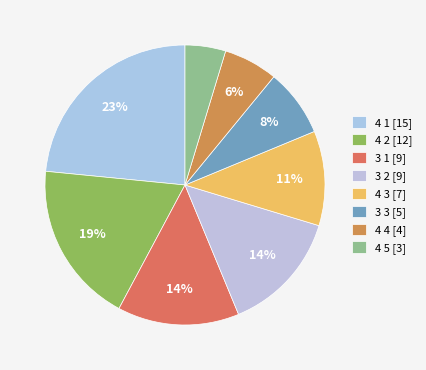

Which category has the smallest portion of the pie?

4 5